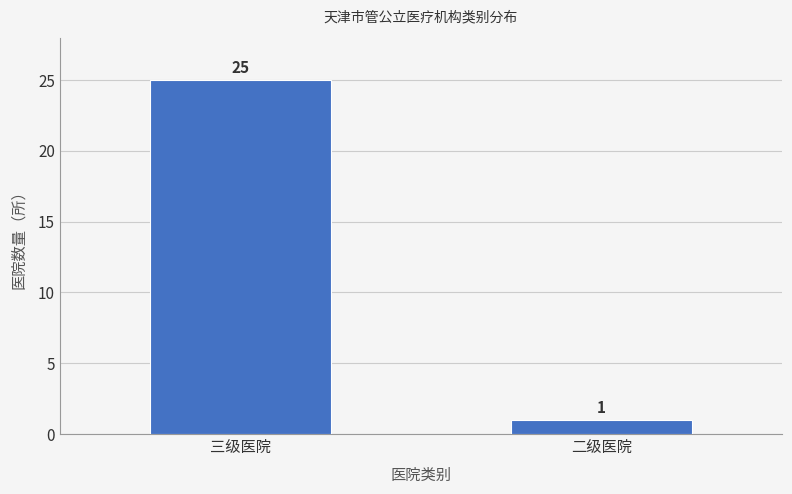

What is the label of the 2nd bar from the left?

二级医院